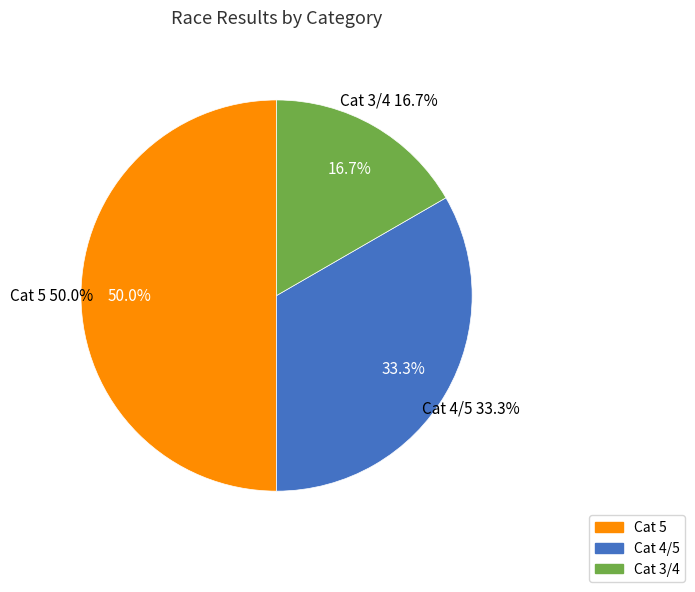

Does Cat 3/4 account for over 50% of the chart?

No